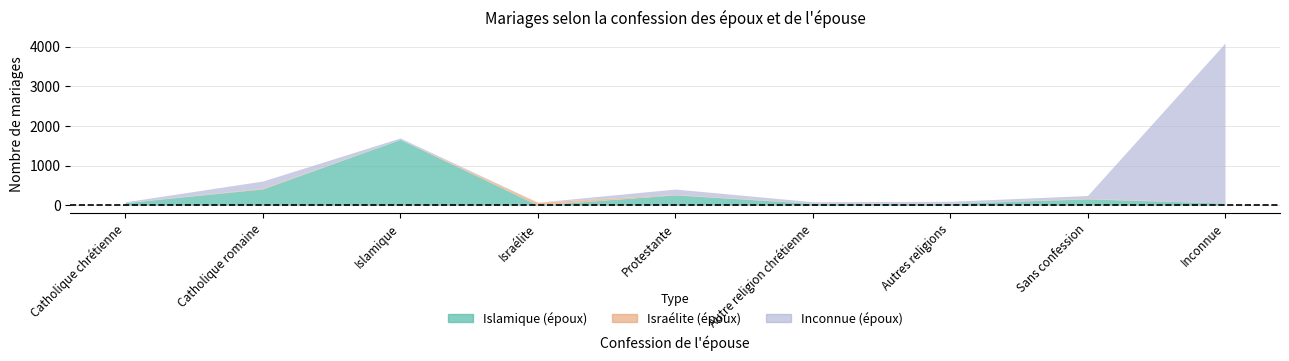

Which series has the largest range (max minus min)?

Inconnue (époux)